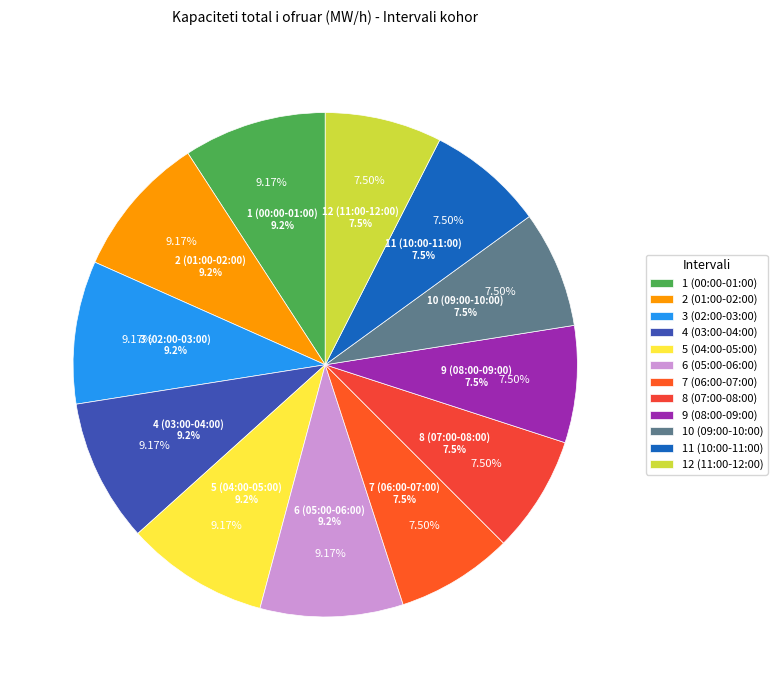

Which category has the smallest portion of the pie?

7 (06:00-07:00)